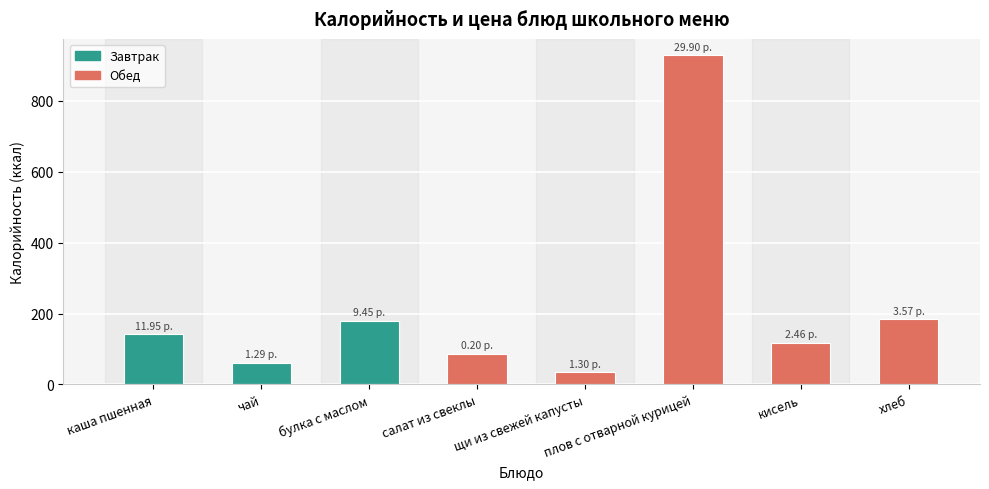

The value at булка с маслом is 281.4. True or false?

False